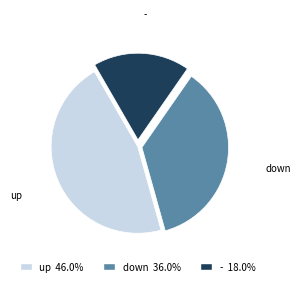

True or false: up accounts for 52% of the total.

False